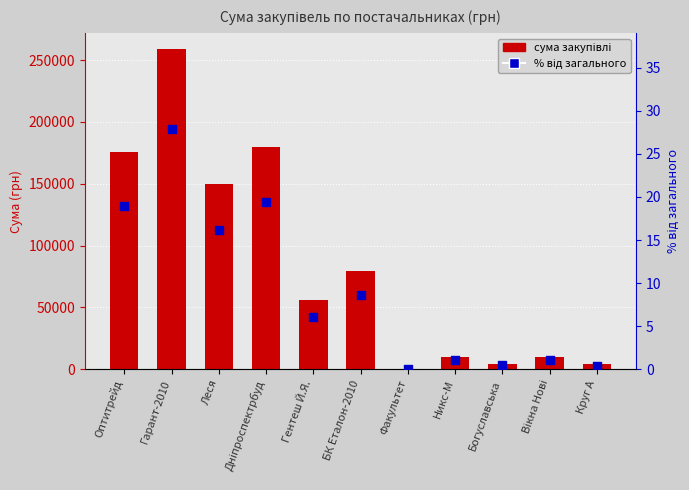

Which series contains the highest Y value?

Сума (грн)